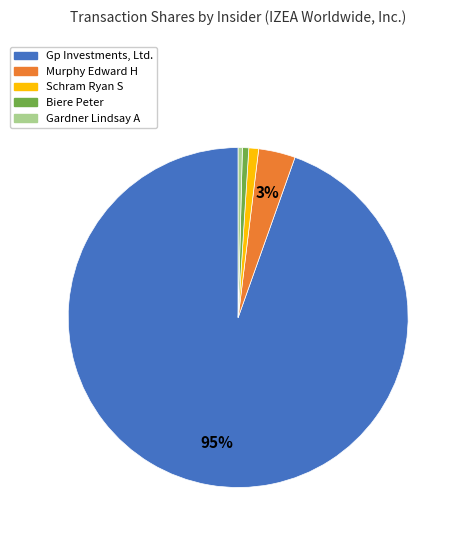

Which has a higher value, Biere Peter or Gp Investments, Ltd.?

Gp Investments, Ltd.